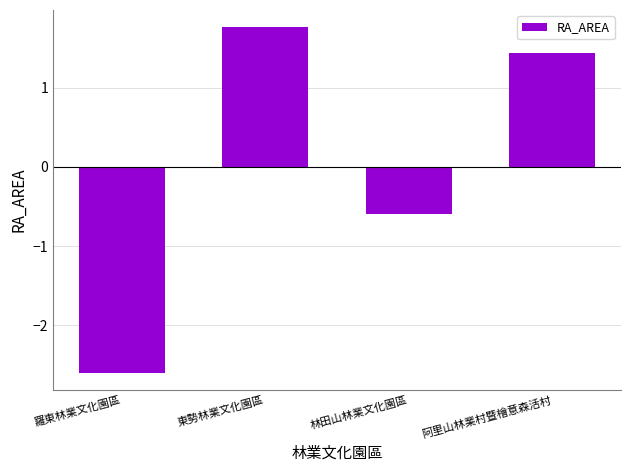

Which category has the lowest value across all series?

羅東林業文化園區